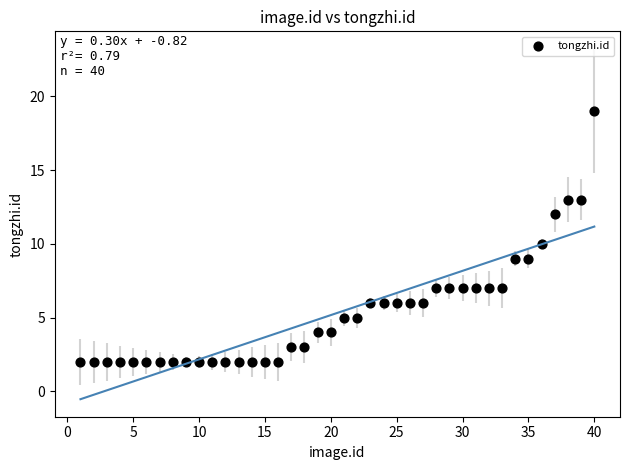

What is the range of Y values (max minus min)?

17